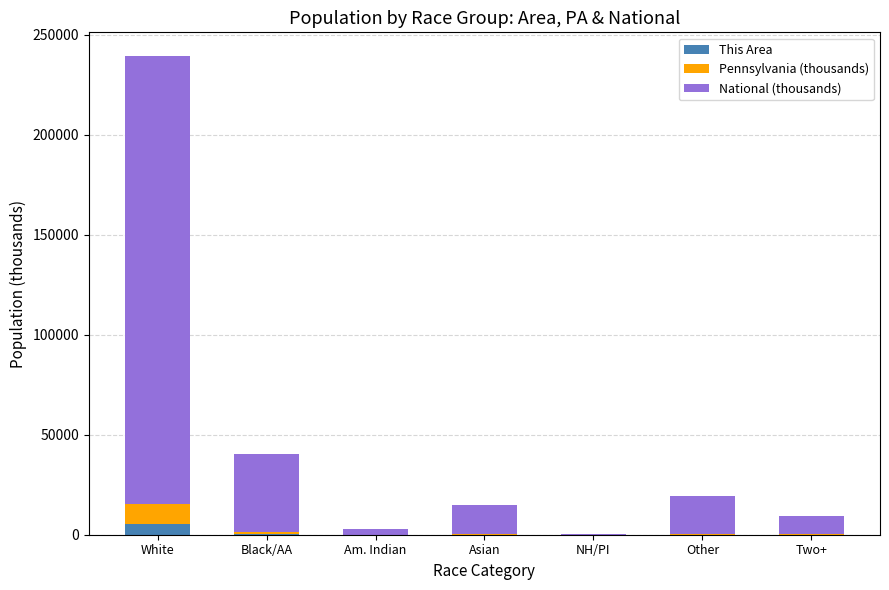

Are the bars horizontal?

No